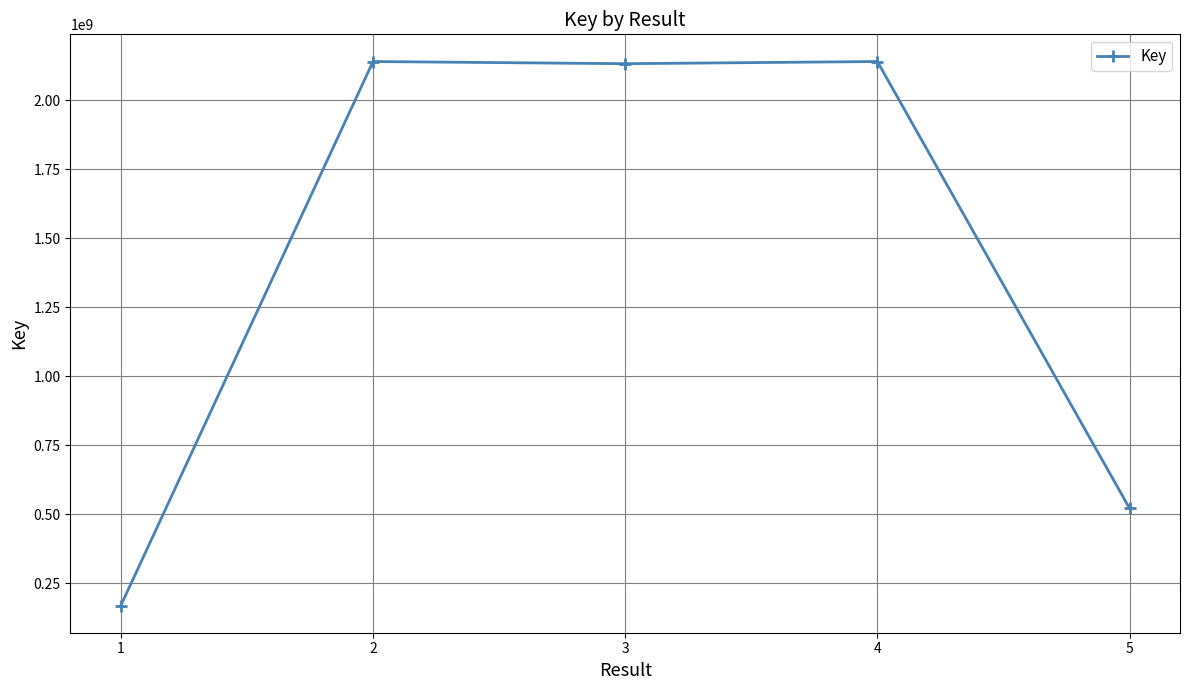

What is the value of the 4th point from the left?

2139698218